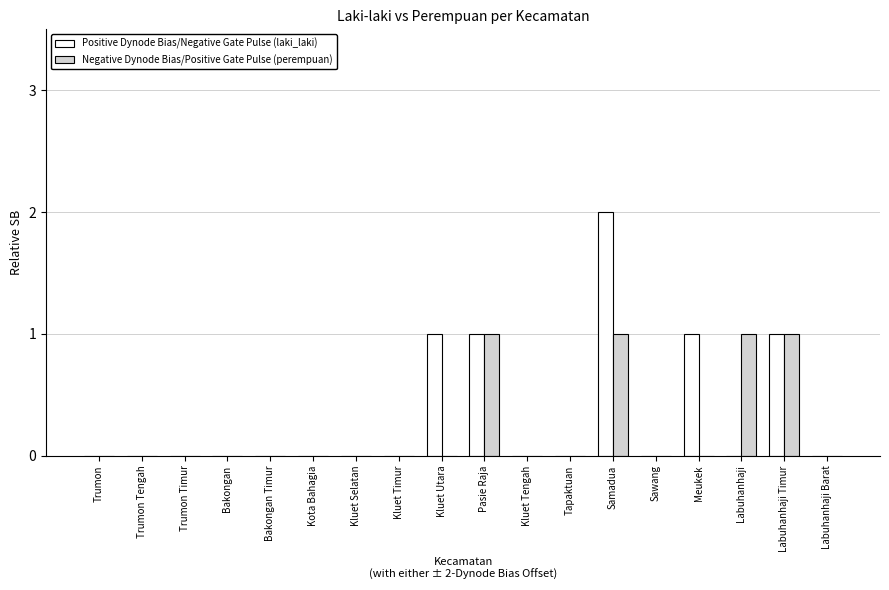

What is the greatest value displayed?

2